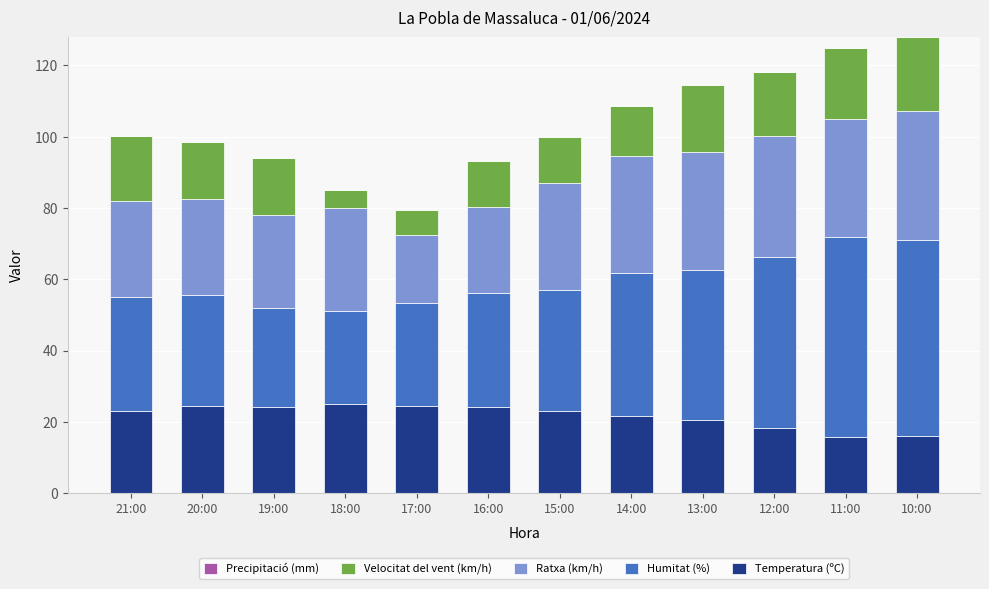

Count the number of data series in this chart.

4